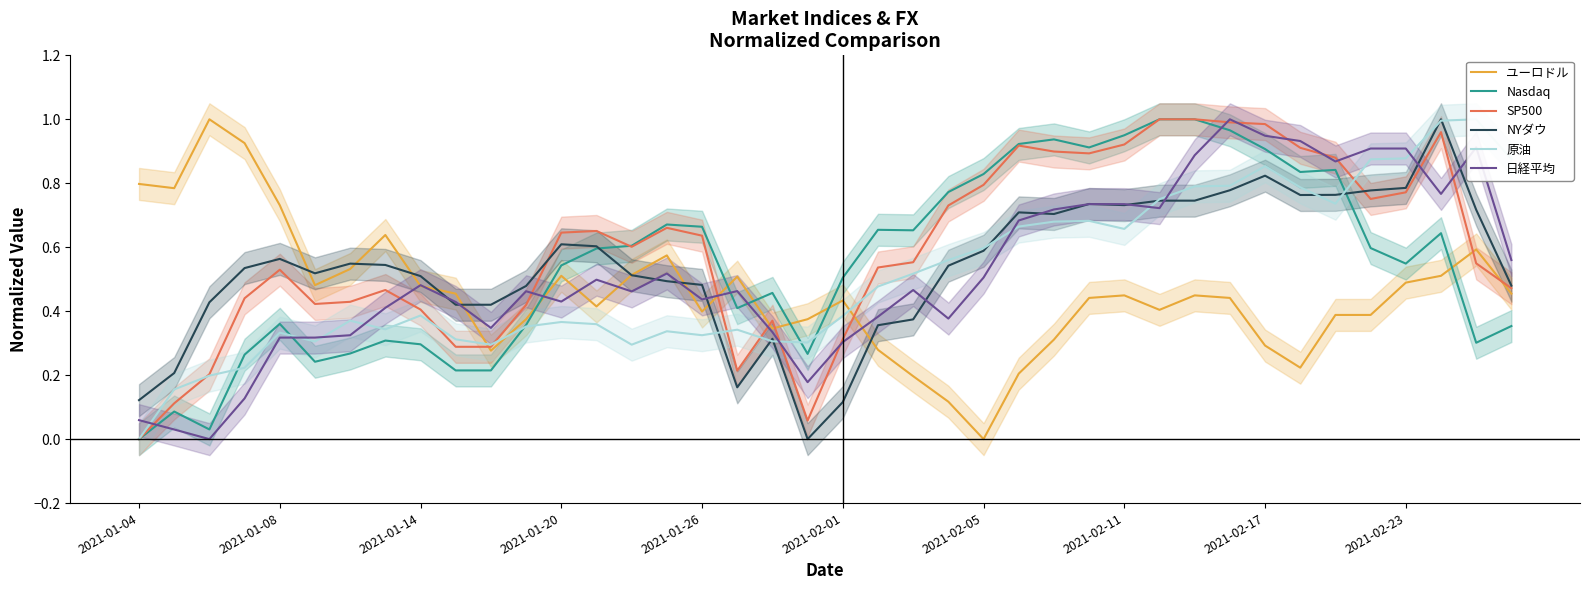

The SP500 series shows 0.4 at 2021-01-20. True or false?

False